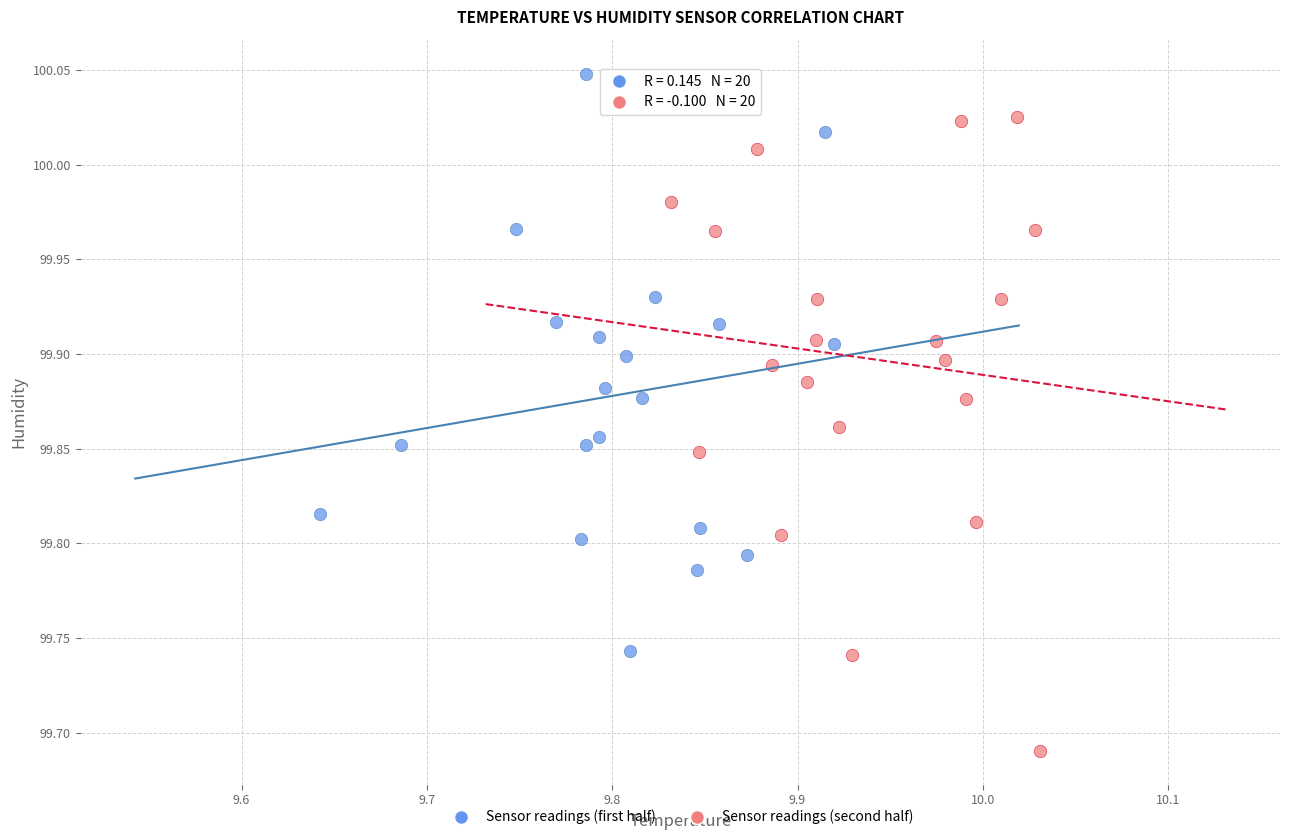

Which series contains the highest Y value?

Sensor readings (first half)